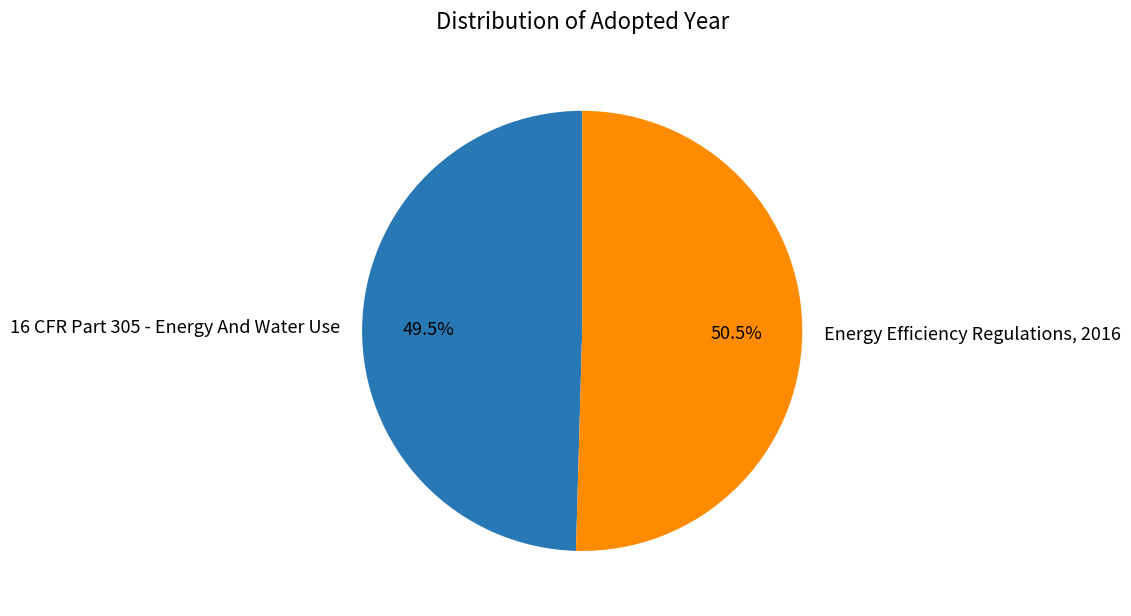

True or false: Energy Efficiency Regulations, 2016 accounts for 42% of the total.

False